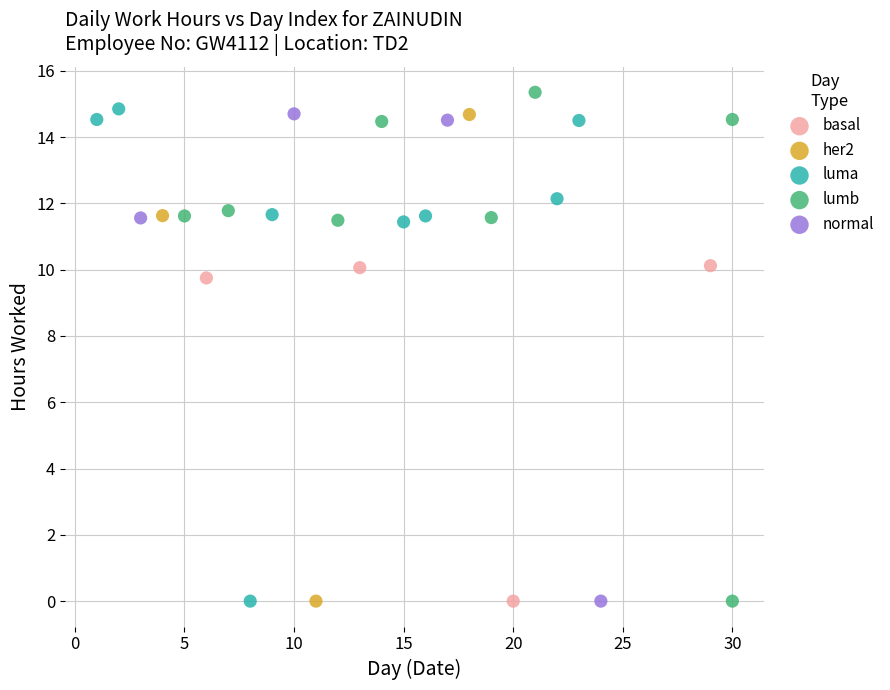

Which series has the largest Y range (max minus min)?

lumb